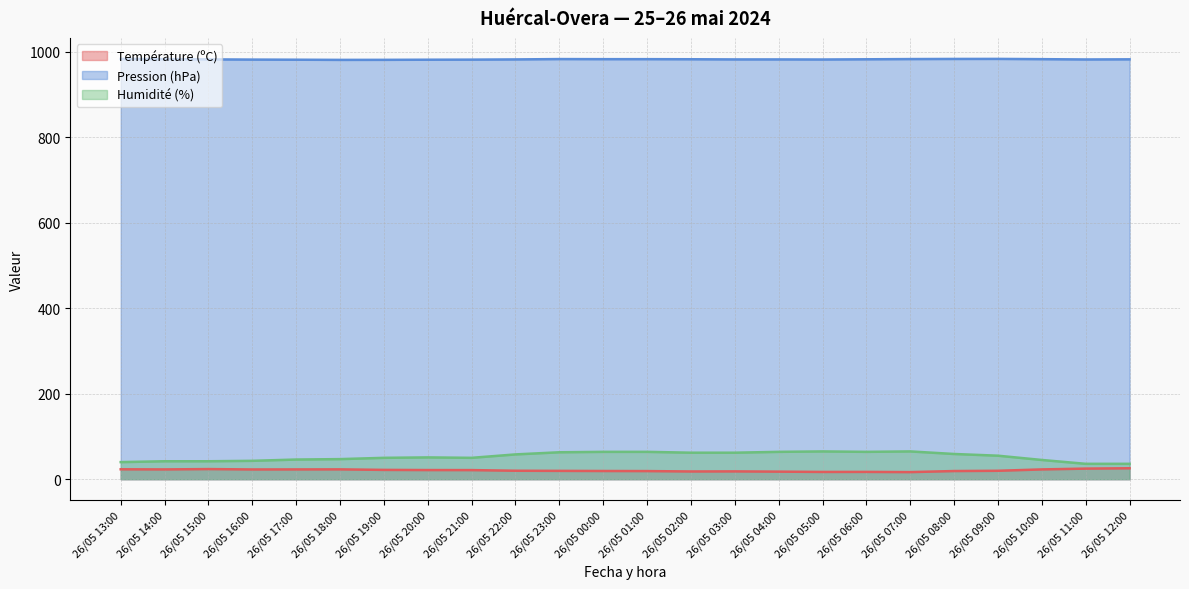

Does the chart display data point markers on the line(s)?

No